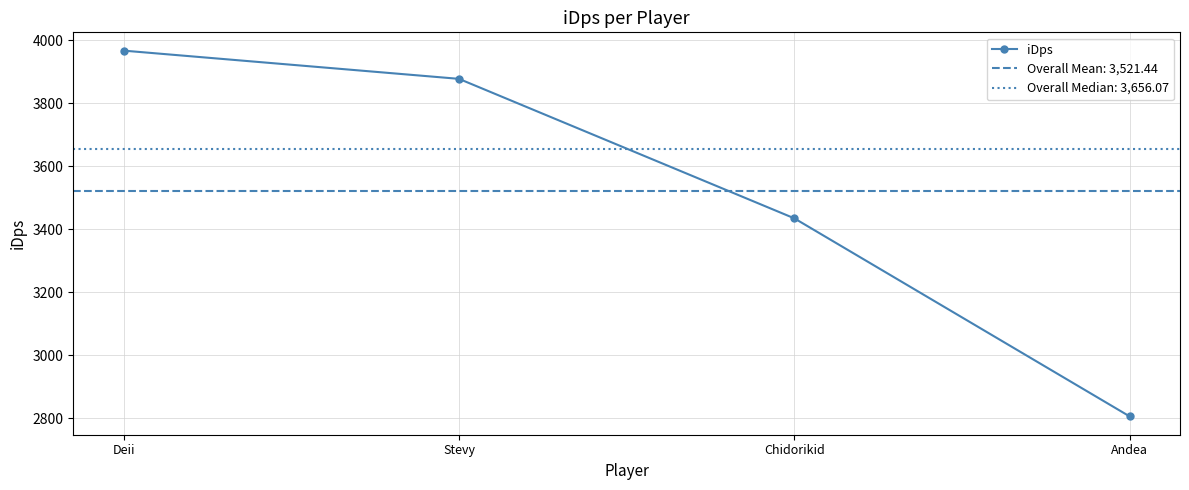

Count the number of values greater than 3877.

2